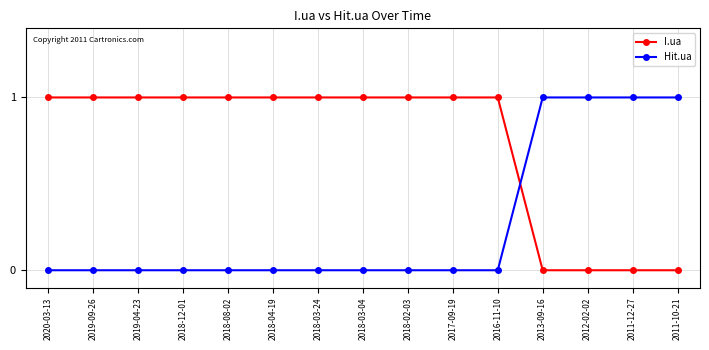

Reading right to left, what are all the values shown in this chart?

I.ua: 2011-10-21=0	2011-12-27=0	2012-02-02=0	2013-09-16=0	2016-11-10=1	2017-09-19=1	2018-02-03=1	2018-03-04=1	2018-03-24=1	2018-04-19=1	2018-08-02=1	2018-12-01=1	2019-04-23=1	2019-09-26=1	2020-03-13=1
Hit.ua: 2011-10-21=1	2011-12-27=1	2012-02-02=1	2013-09-16=1	2016-11-10=0	2017-09-19=0	2018-02-03=0	2018-03-04=0	2018-03-24=0	2018-04-19=0	2018-08-02=0	2018-12-01=0	2019-04-23=0	2019-09-26=0	2020-03-13=0